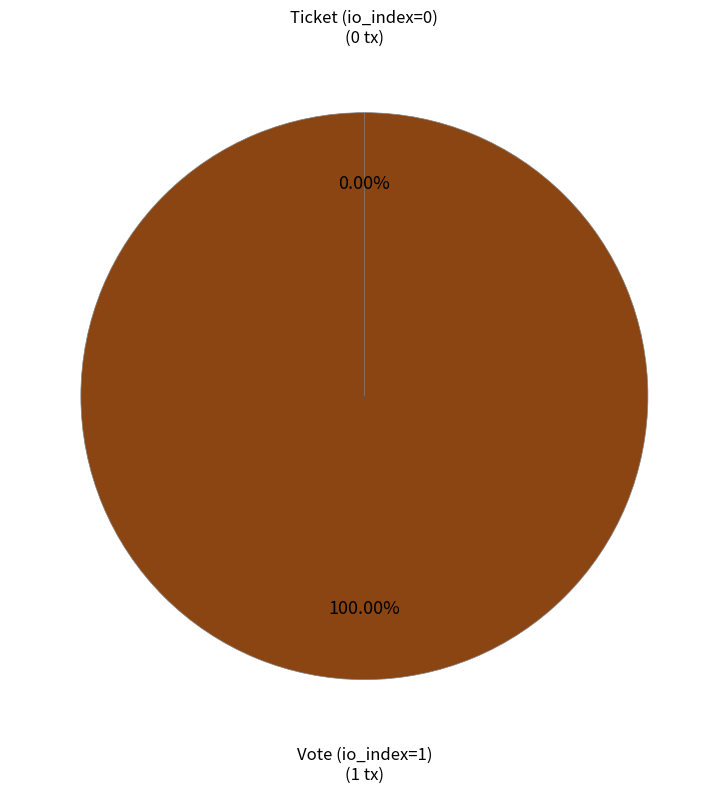

True or false: Ticket (io_index=0) accounts for 1% of the total.

False